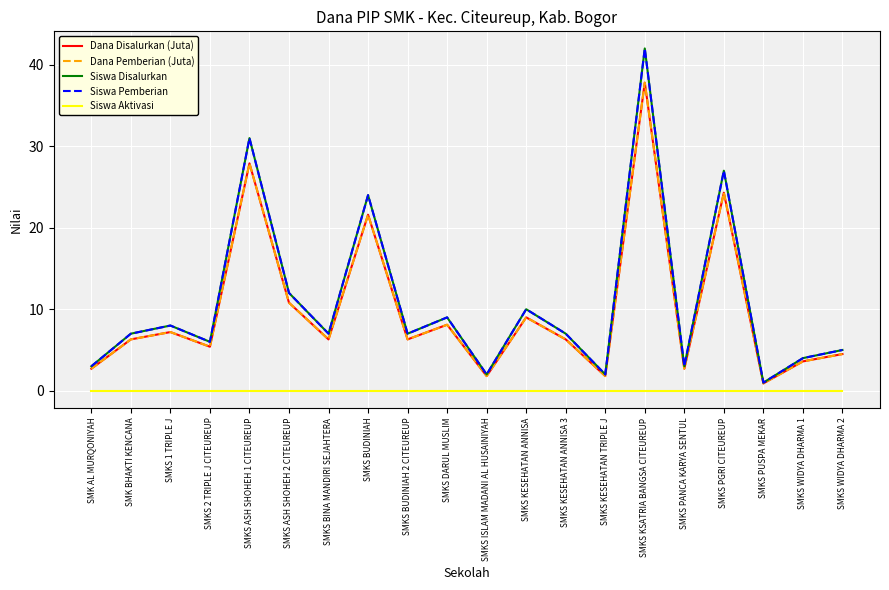

At which label is Dana Pemberian (Juta) closest to 19?

SMKS BUDINIAH